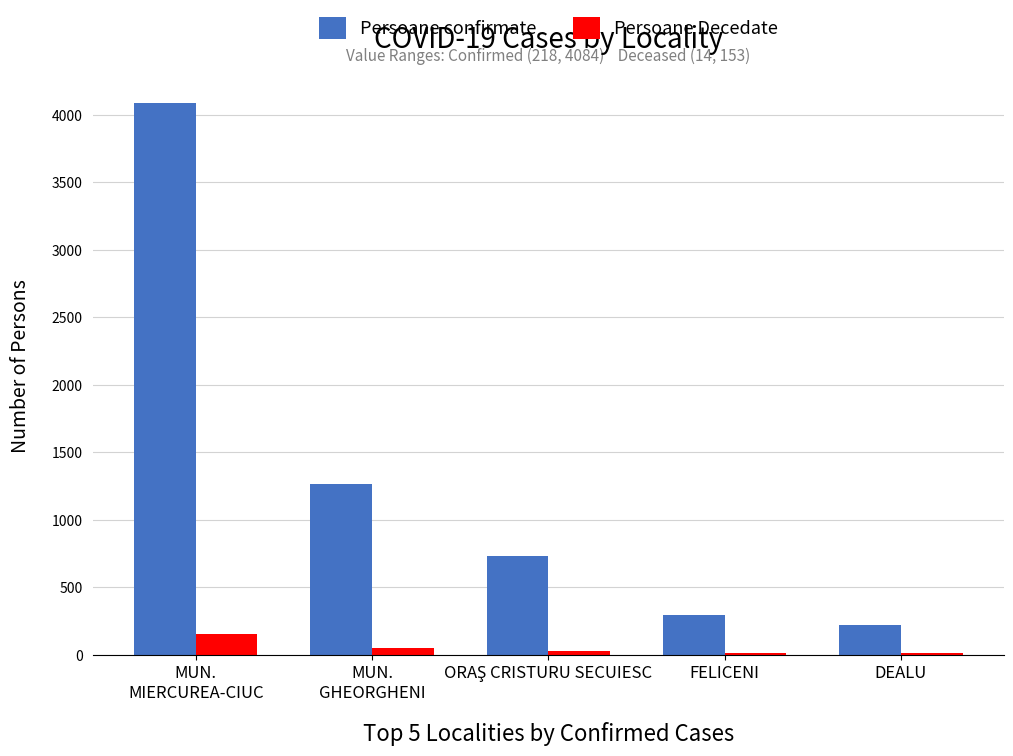

Rank the series by their average value, from lowest to highest.

Persoane Decedate, Persoane confirmate